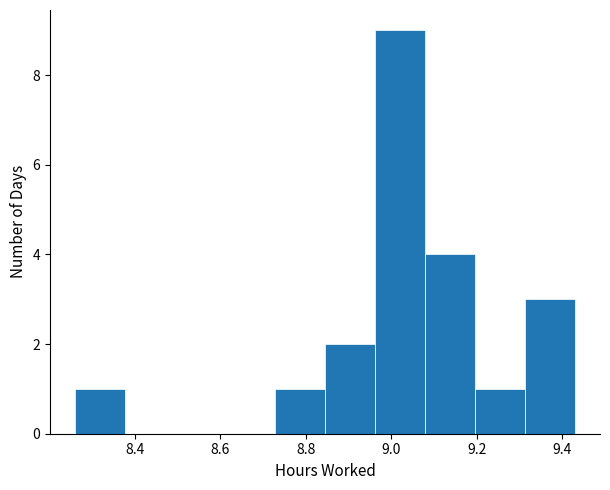

Reading left to right, list every bar in this chart as the range it spans on the x-axis followed by its height. Neither the bar edges nor the heights are printed on the chart, so give them approximately, as read against the axes.

8.26 to 8.38: 1
8.38 to 8.50: 0
8.50 to 8.62: 0
8.62 to 8.72: 0
8.72 to 8.84: 1
8.84 to 8.96: 2
8.96 to 9.08: 9
9.08 to 9.20: 4
9.20 to 9.32: 1
9.32 to 9.44: 3